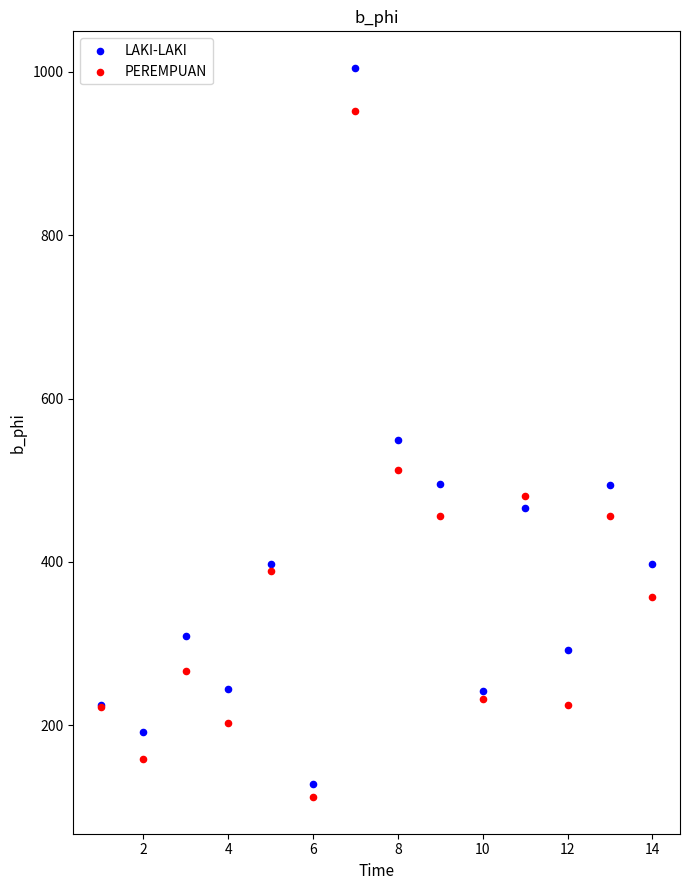

Which series reaches the maximum Y coordinate?

LAKI-LAKI